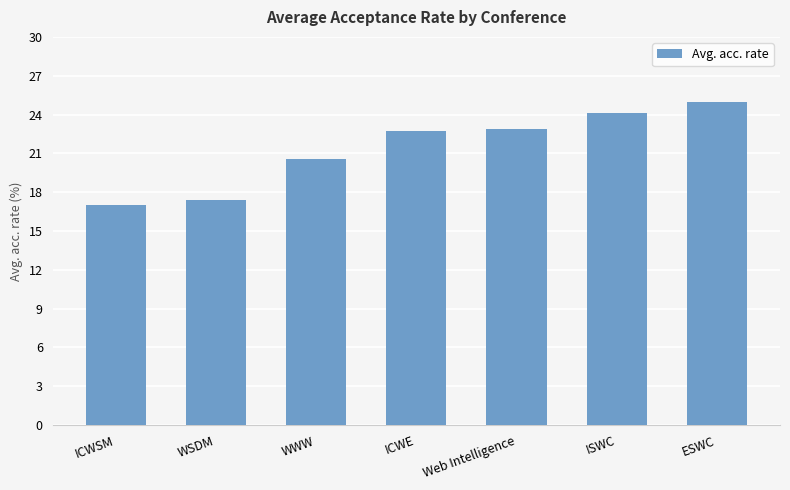

Count the number of values greater than 22.

4